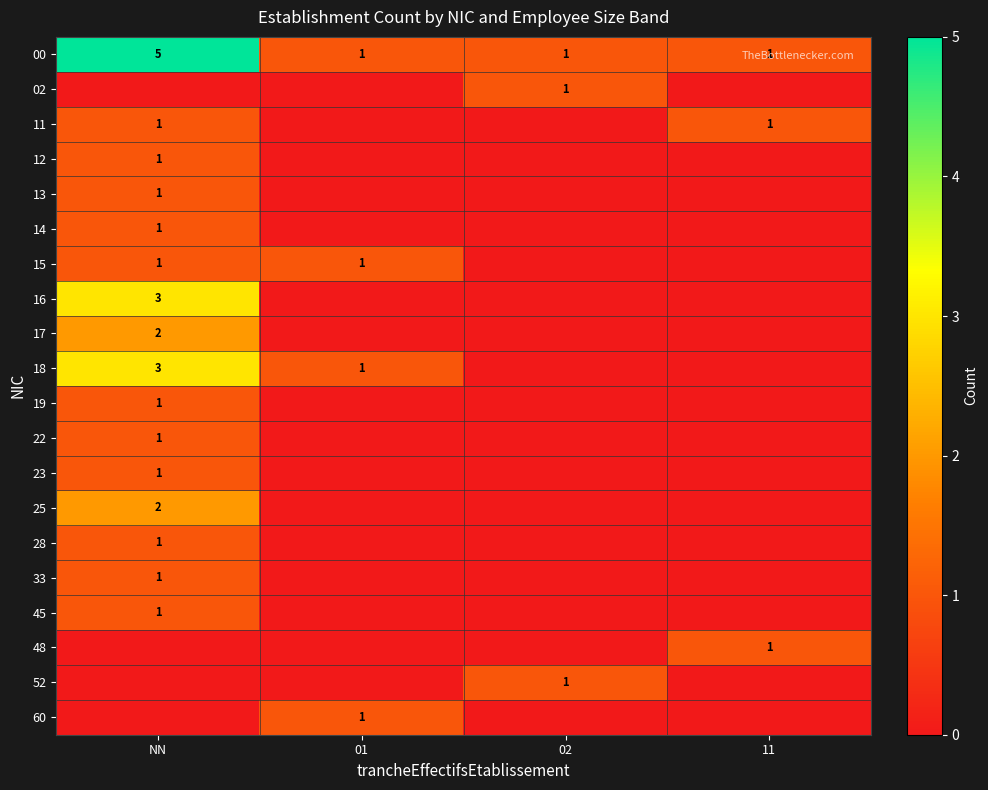

Between 11 and NN, which is larger?

NN